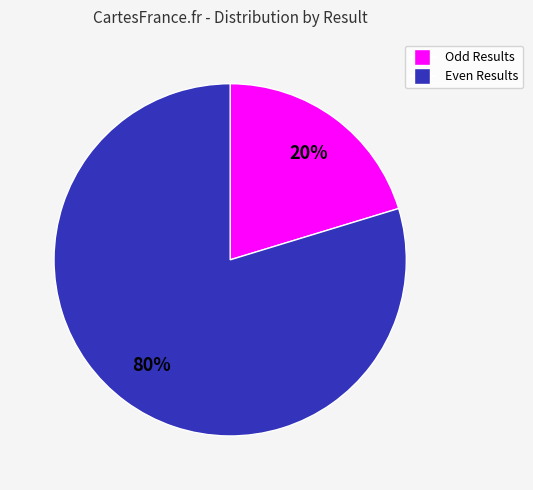

To the nearest percent, what percentage of the pie is Odd Results?

20%